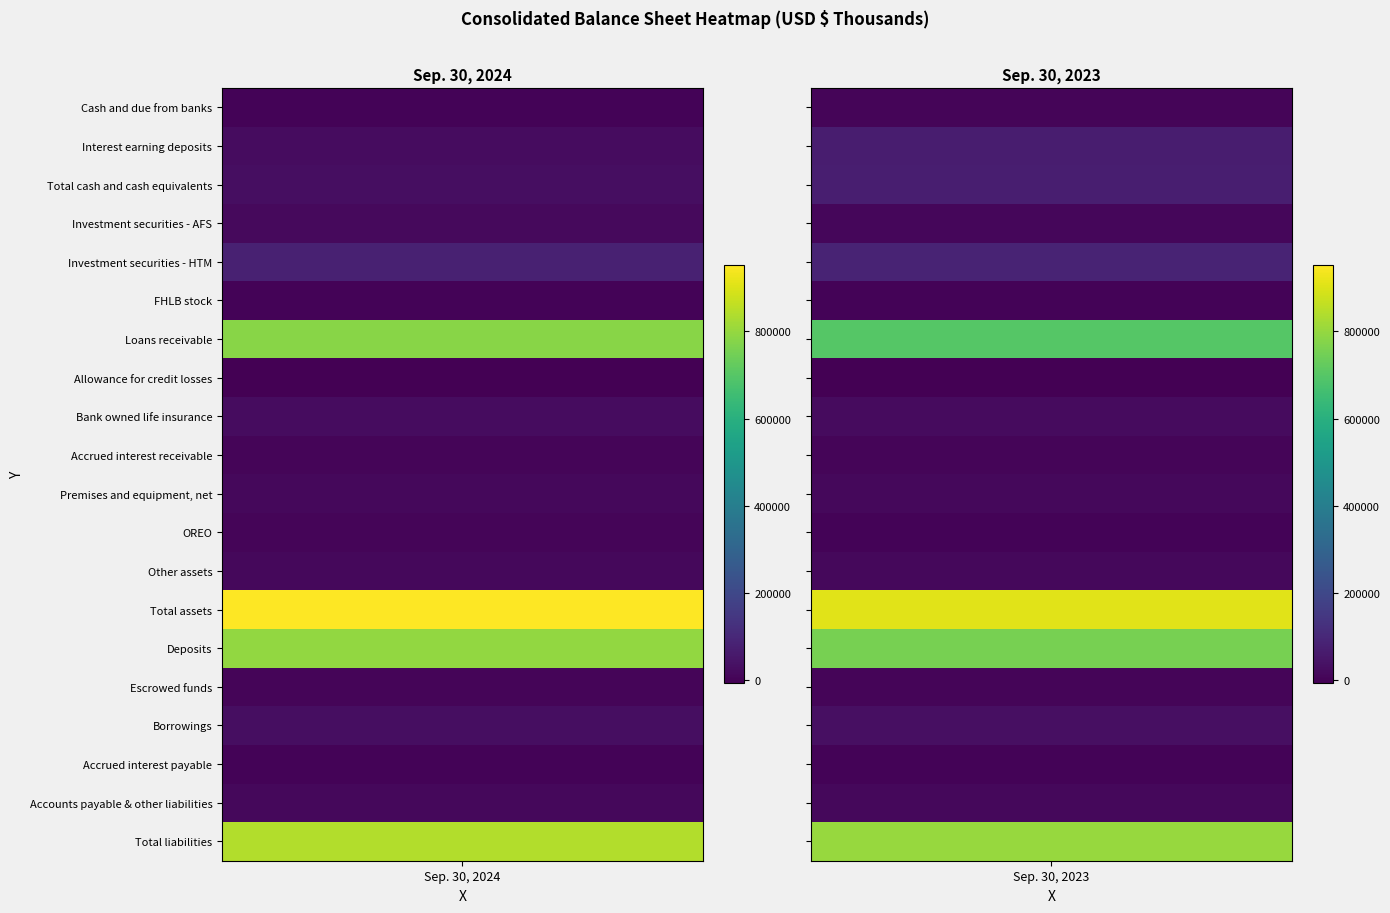

Where is Interest earning deposits nearest to the value 46686?

Sep. 30, 2024